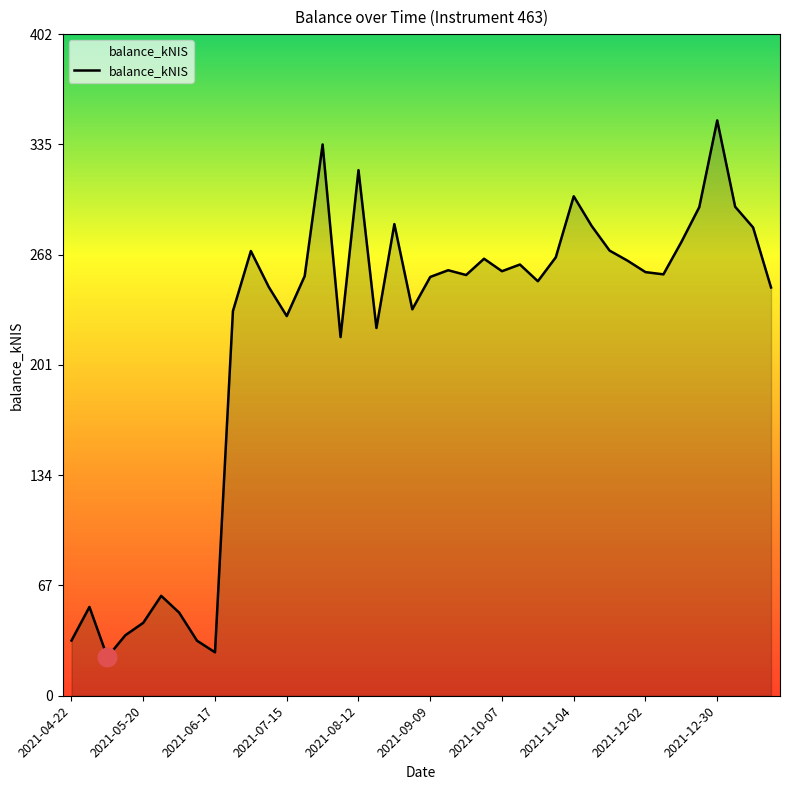

What is the greatest value displayed?

349.2